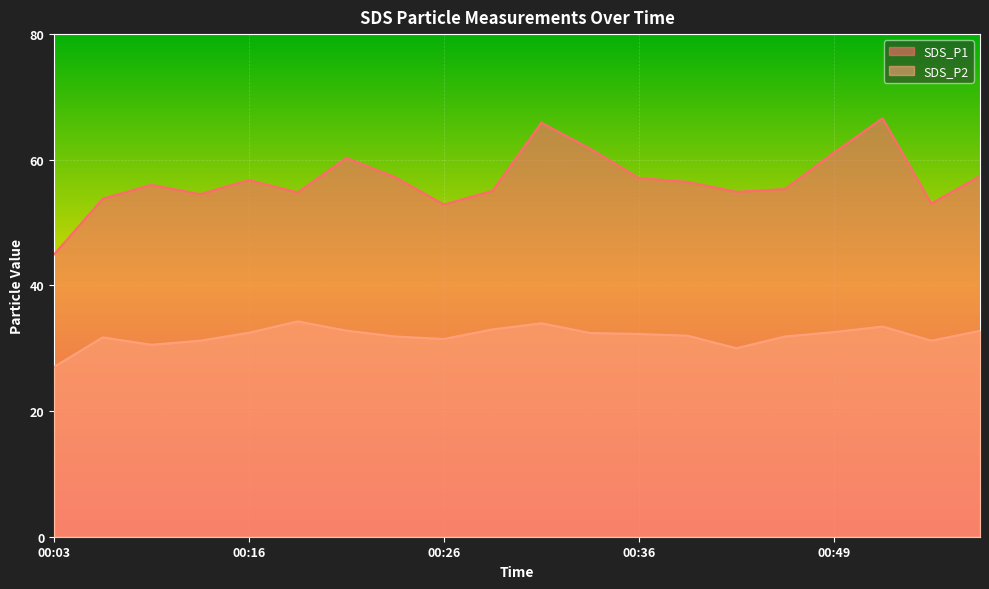

What is the approximate value of SDS_P1 at 00:14?

54.5